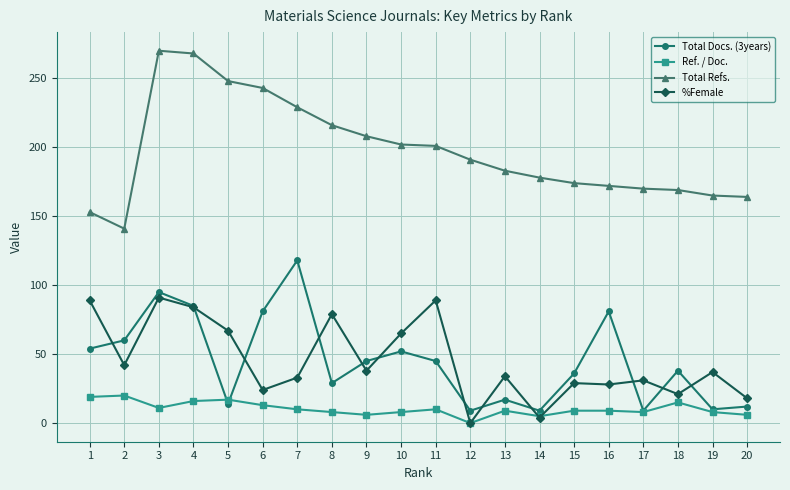

Rank the series at 9 from highest to lowest value.

Total Refs., Total Docs. (3years), %Female, Ref. / Doc.